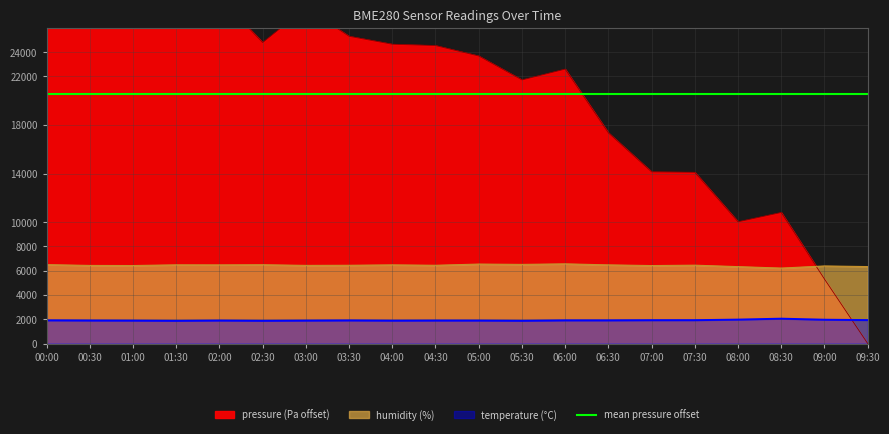

Reading left to right, what are all the values shown in this chart?

pressure: 00:00=26965.0	00:30=26265.0	01:00=29420.0	01:30=33140.0	02:00=28500.0	02:30=24795.0	03:00=27655.0	03:30=25310.0	04:00=24655.0	04:30=24545.0	05:00=23685.0	05:30=21715.0	06:00=22605.0	06:30=17355.0	07:00=14140.0	07:30=14105.0	08:00=10030.0	08:30=10795.0	09:00=5310.0	09:30=0.0
humidity: 00:00=6498.9	00:30=6432.3	01:00=6424.2	01:30=6481.8	02:00=6477.3	02:30=6490.8	03:00=6435.9	03:30=6444.9	04:00=6479.1	04:30=6444.9	05:00=6544.8	05:30=6516.9	06:00=6562.8	06:30=6478.2	07:00=6421.5	07:30=6453.0	08:00=6333.3	08:30=6214.5	09:00=6388.2	09:30=6338.7
temperature: 00:00=1911.0	00:30=1896.0	01:00=1887.0	01:30=1870.5	02:00=1893.0	02:30=1872.0	03:00=1888.5	03:30=1903.5	04:00=1884.0	04:30=1893.0	05:00=1891.5	05:30=1873.5	06:00=1908.0	06:30=1908.0	07:00=1921.5	07:30=1923.0	08:00=1971.0	08:30=2047.5	09:00=1962.0	09:30=1932.0